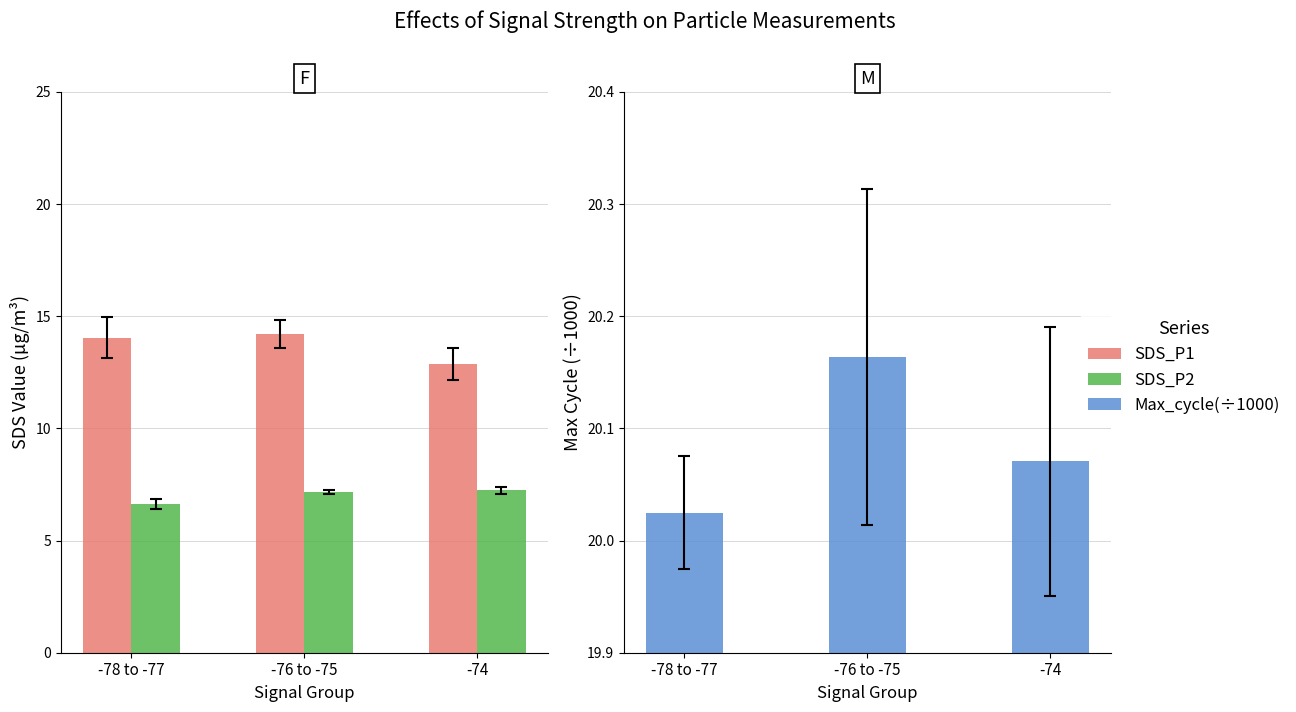

Reading left to right, extract all data points from this chart.

SDS_P1: -78 to -77=14.0	-76 to -75=14.2	-74=12.9
SDS_P2: -78 to -77=6.6	-76 to -75=7.2	-74=7.2
Max_cycle(÷1000): -78 to -77=20.0	-76 to -75=20.2	-74=20.1